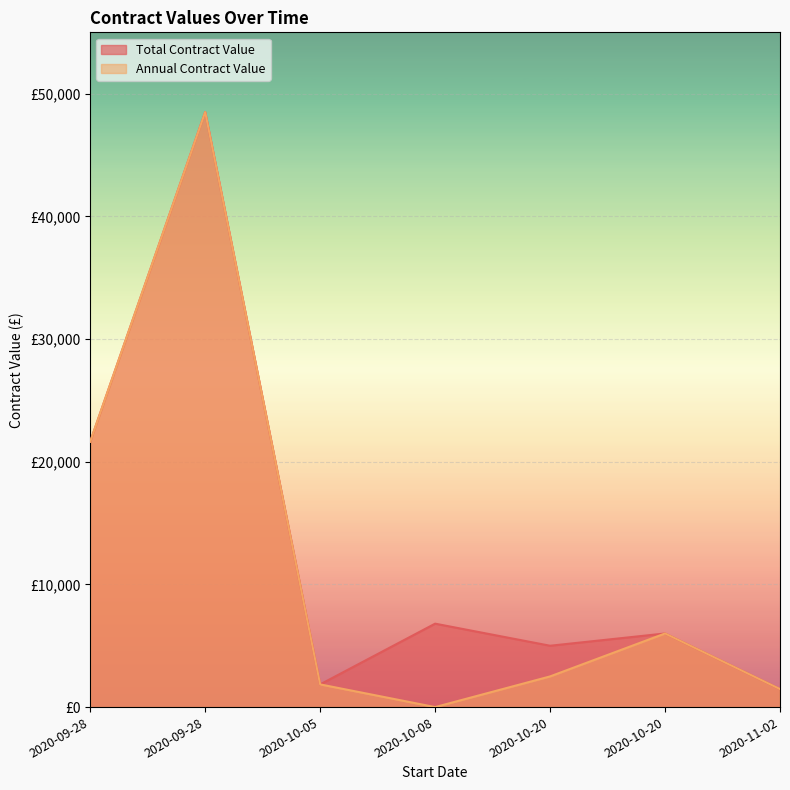

How many values in Annual Contract Value are above zero?

6